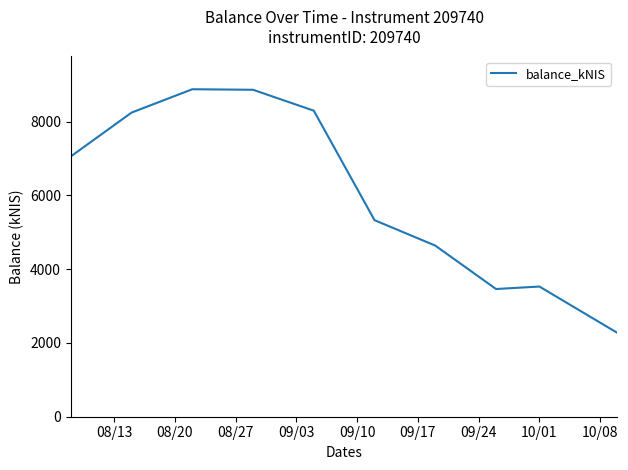

What is the difference between the maximum and minimum values?

6605.9